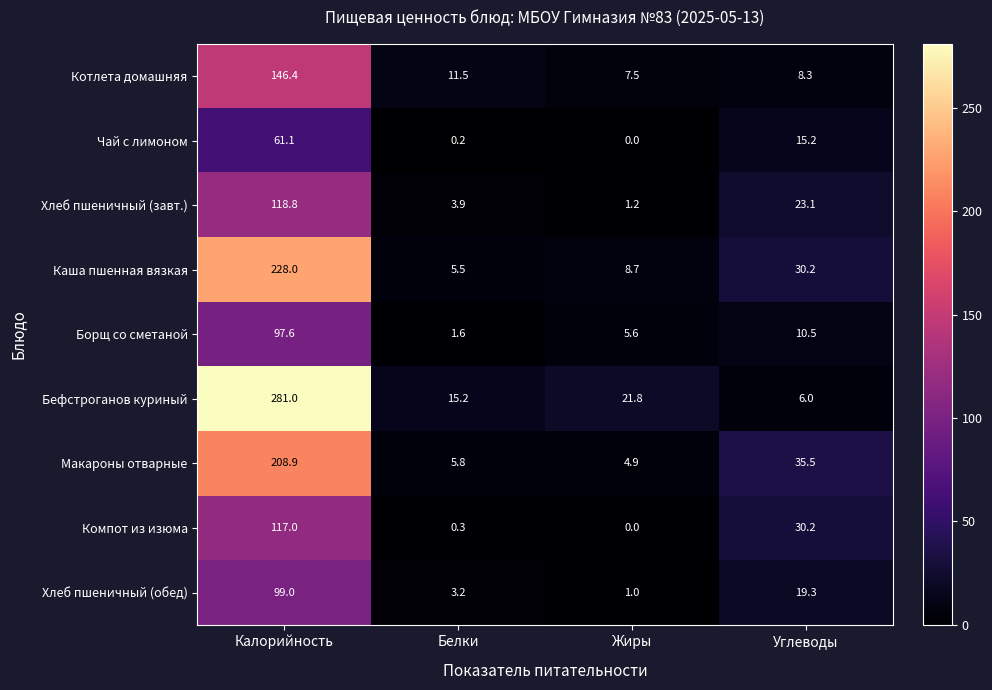

At Калорийность, list the series in order from smallest to largest.

Чай с лимоном, Борщ со сметаной, Хлеб пшеничный (обед), Компот из изюма, Хлеб пшеничный (завт.), Котлета домашняя, Макароны отварные, Каша пшенная вязкая, Бефстроганов куриный